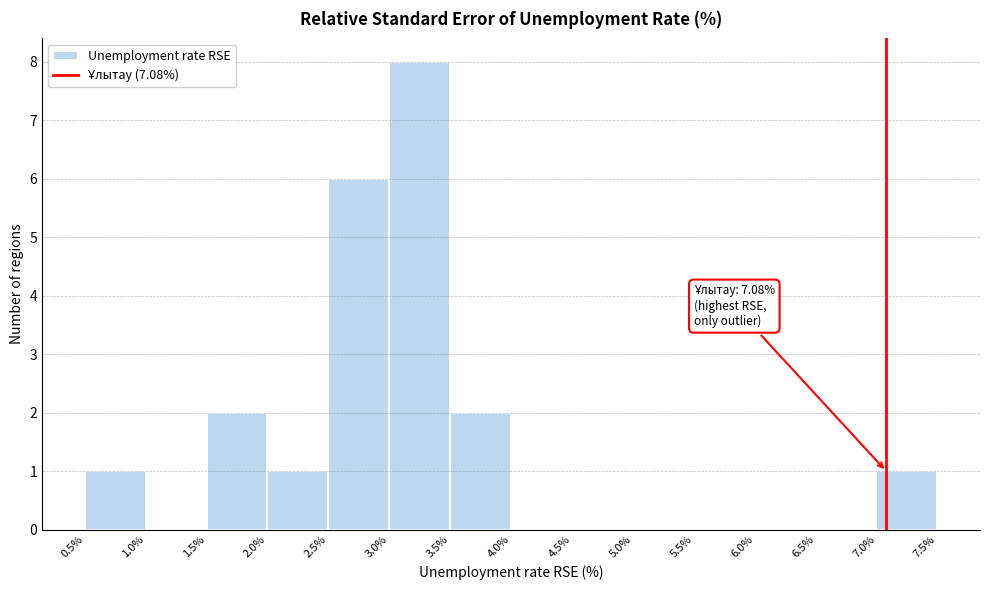

Which range on the x-axis has the tallest bar?

3.0% to 3.5%